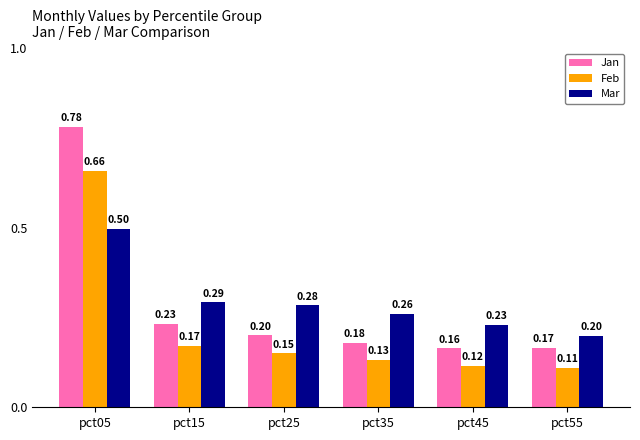

At which category does the chart reach its minimum across all series?

pct55